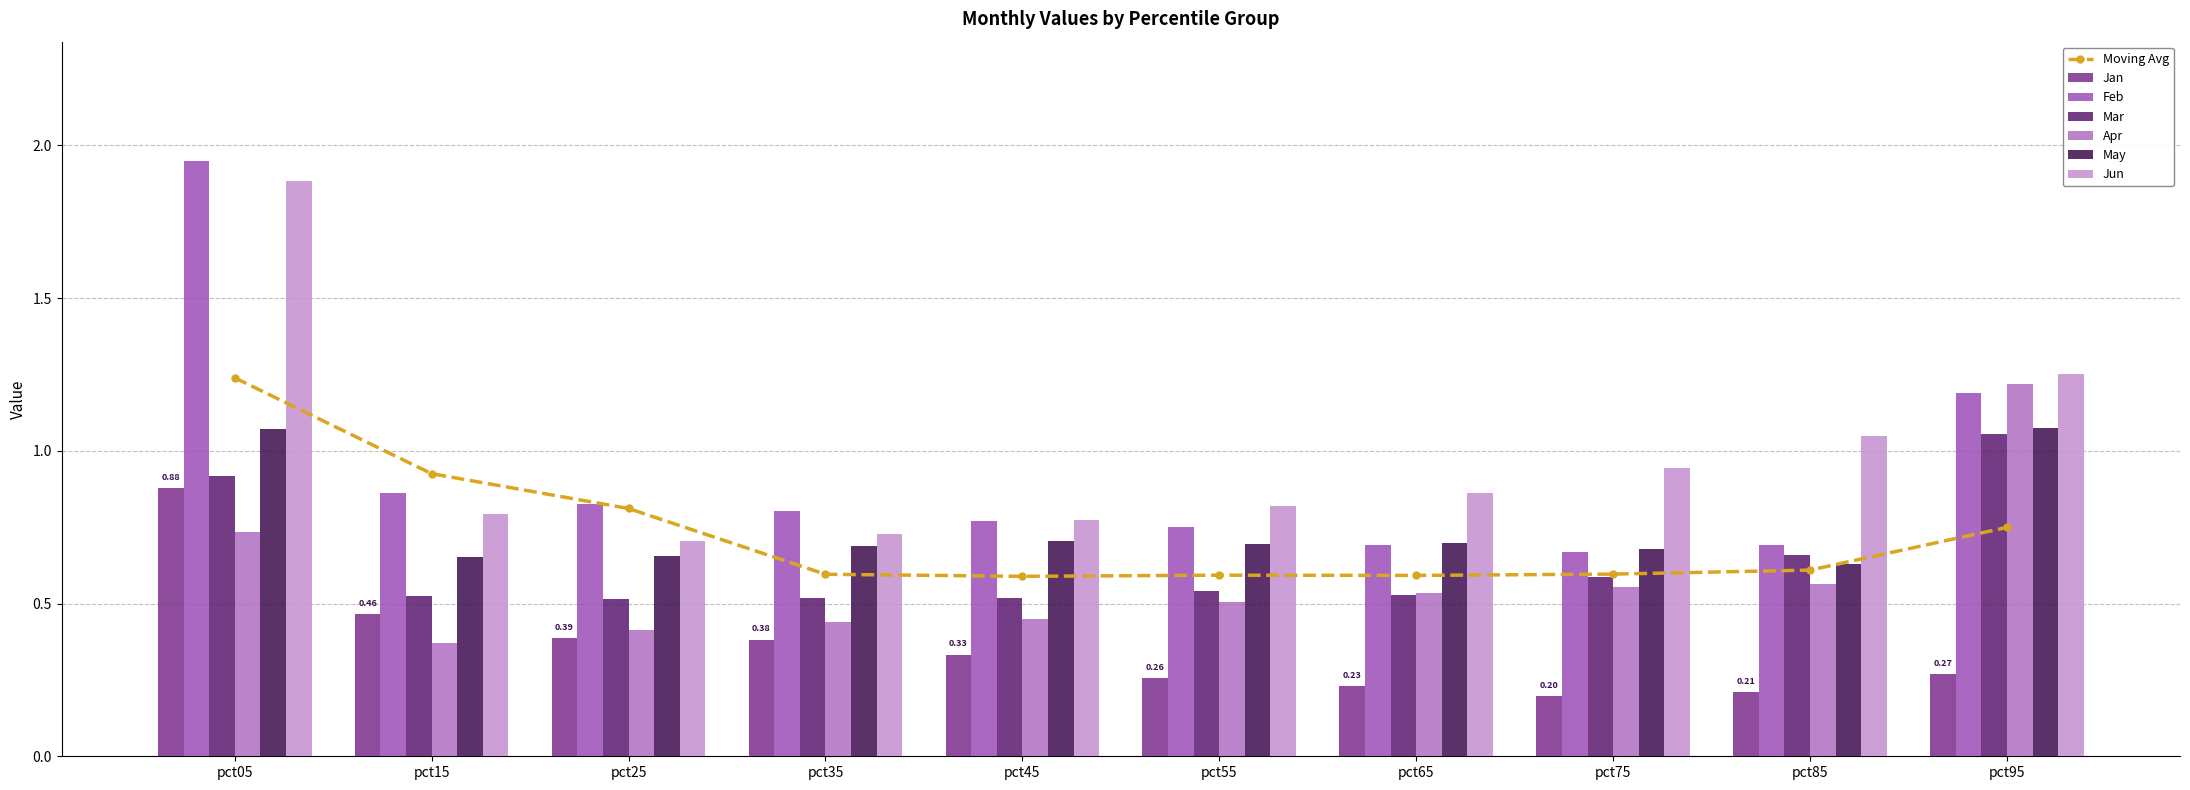

Are the bars grouped side by side (vs. stacked)?

Yes